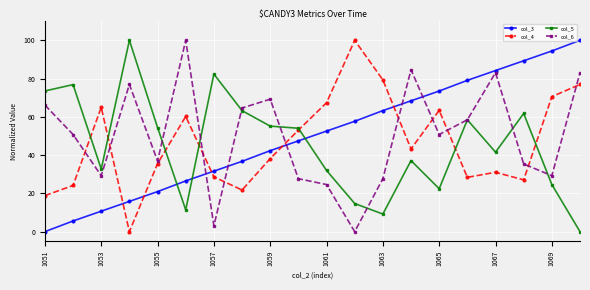

What is the maximum value for col_6?

100.0